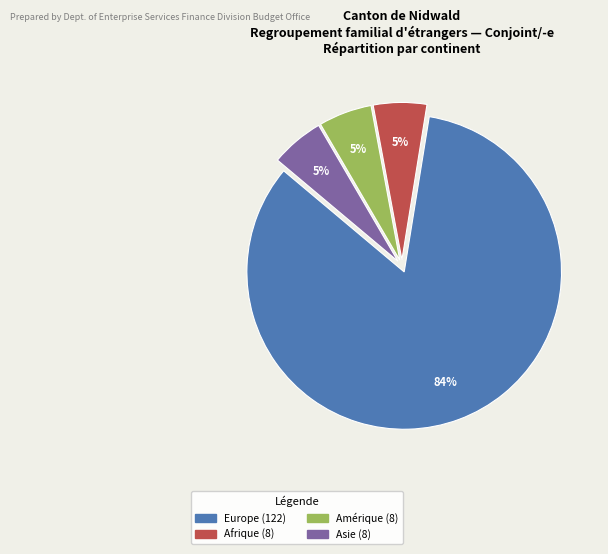

To the nearest percent, what percentage of the pie is Afrique?

5%